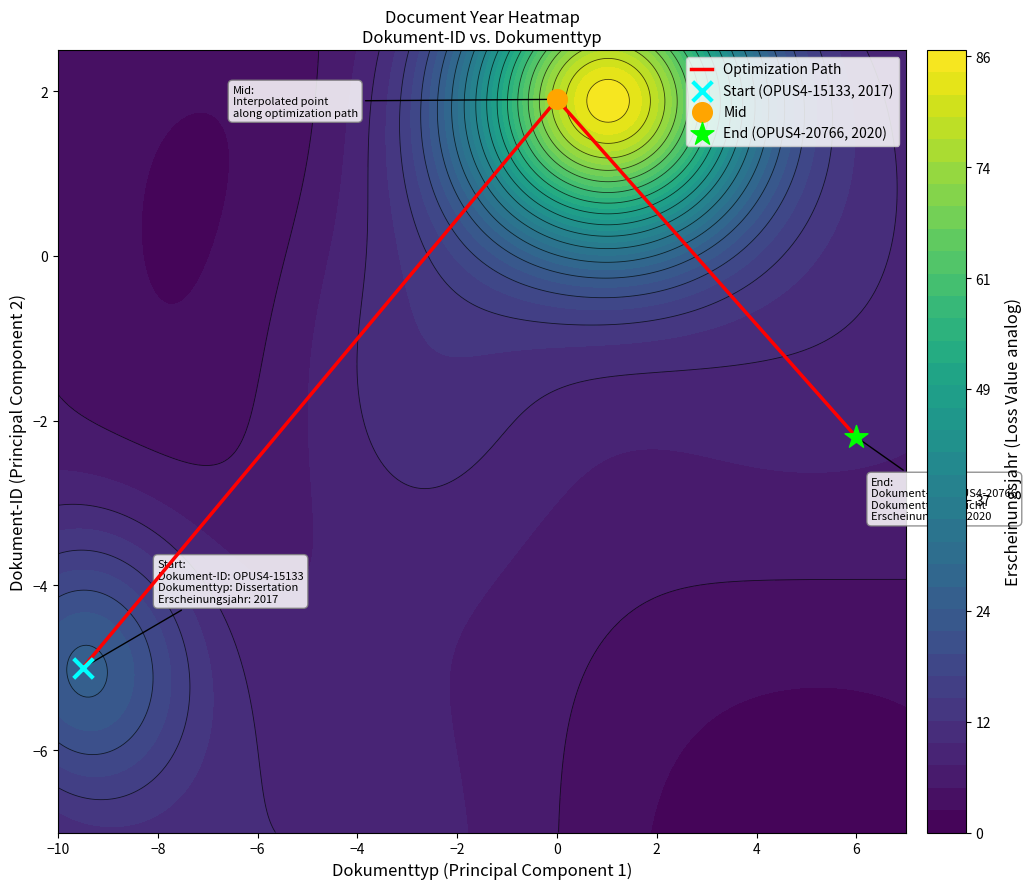

True or false: Optimization Path has a value of 1.2 at 0.

False